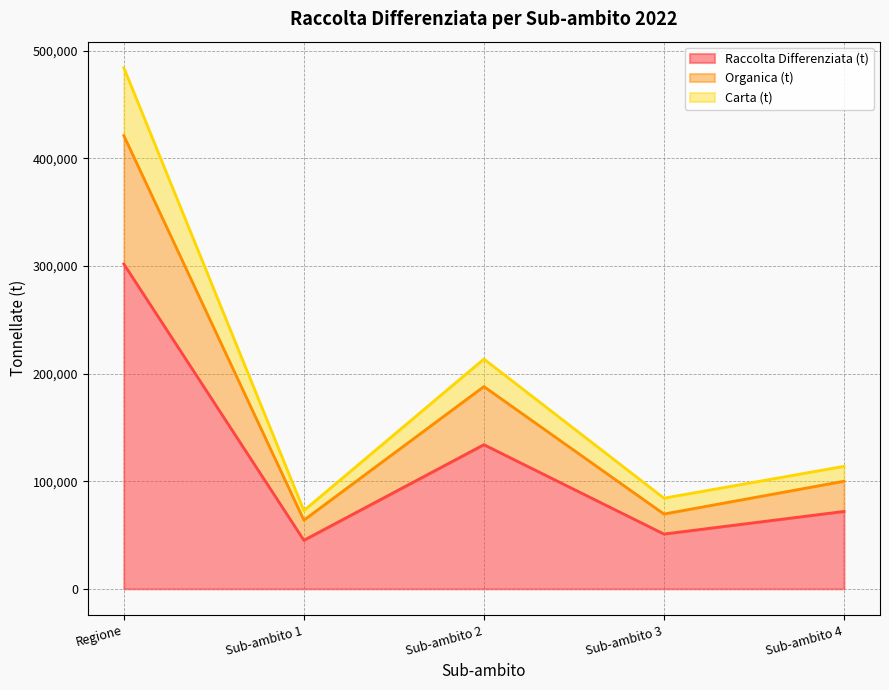

At Sub-ambito 3, list the series in order from smallest to largest.

Raccolta Differenziata (t), Organica (t), Carta (t)